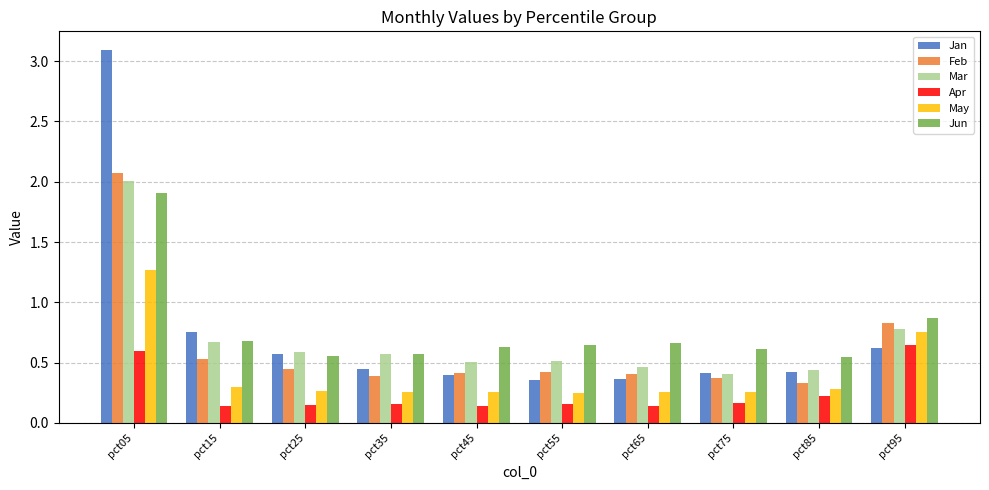

How many groups of bars are there?

10